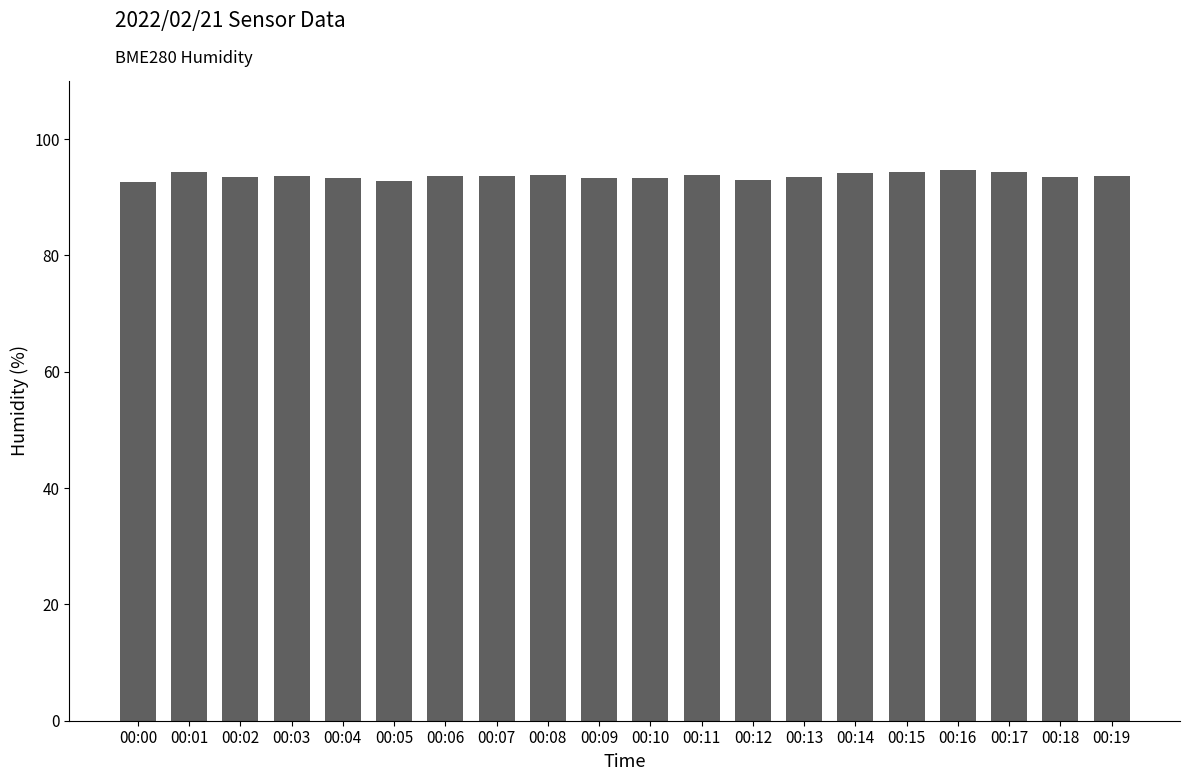

The value at 00:02 is 19.7. True or false?

False